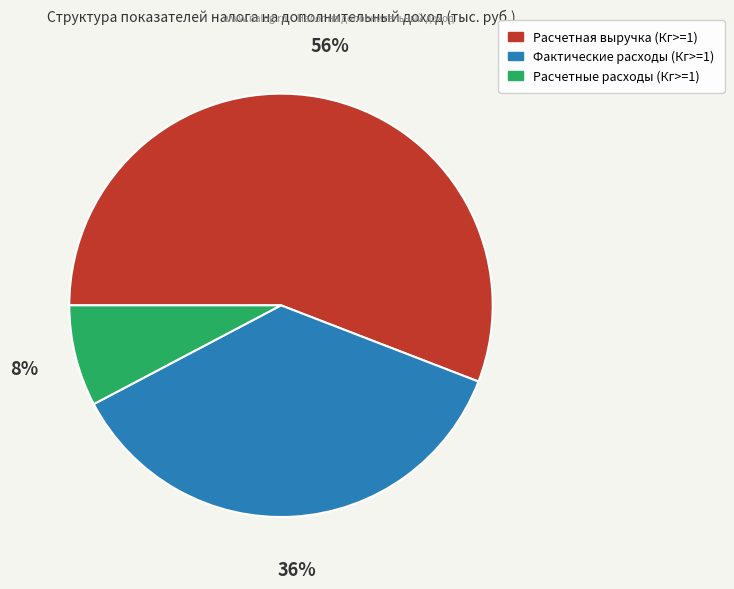

To the nearest percent, what is the average slice percentage?

33%